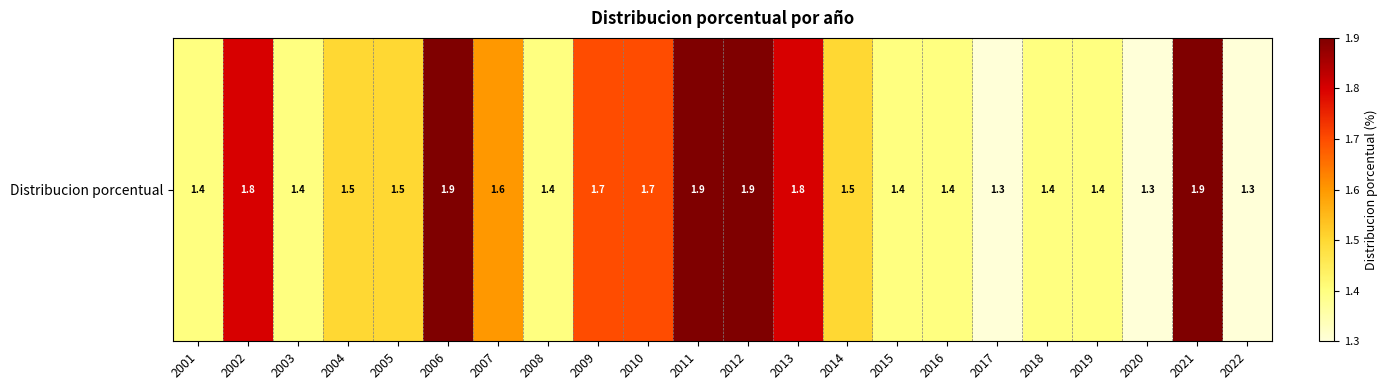

Reading left to right, extract all data points from this chart.

2001=1.4	2002=1.8	2003=1.4	2004=1.5	2005=1.5	2006=1.9	2007=1.6	2008=1.4	2009=1.7	2010=1.7	2011=1.9	2012=1.9	2013=1.8	2014=1.5	2015=1.4	2016=1.4	2017=1.3	2018=1.4	2019=1.4	2020=1.3	2021=1.9	2022=1.3